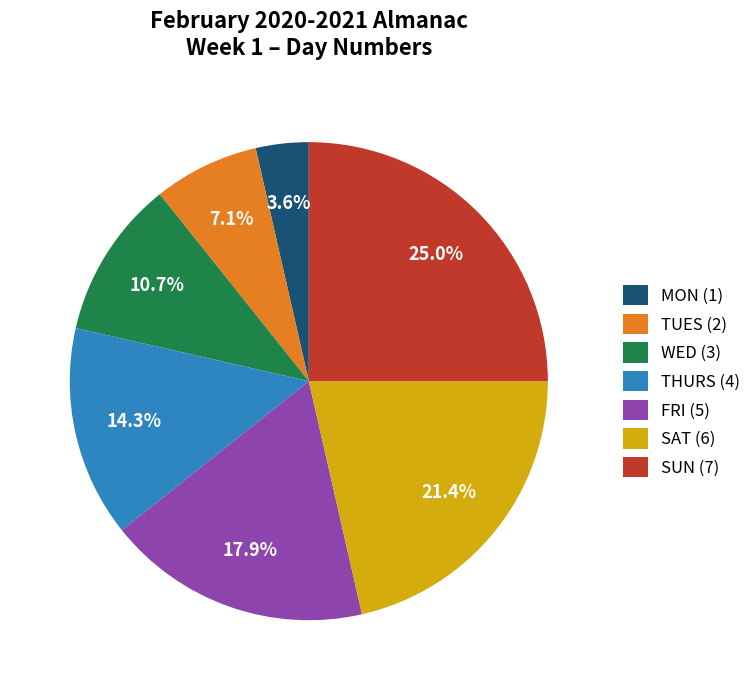

Which has a higher value, THURS (4) or FRI (5)?

FRI (5)